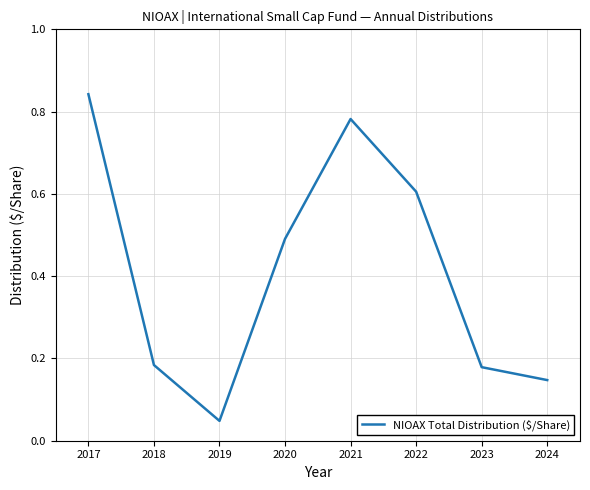

What is the difference between the second highest and second lowest values?

0.6